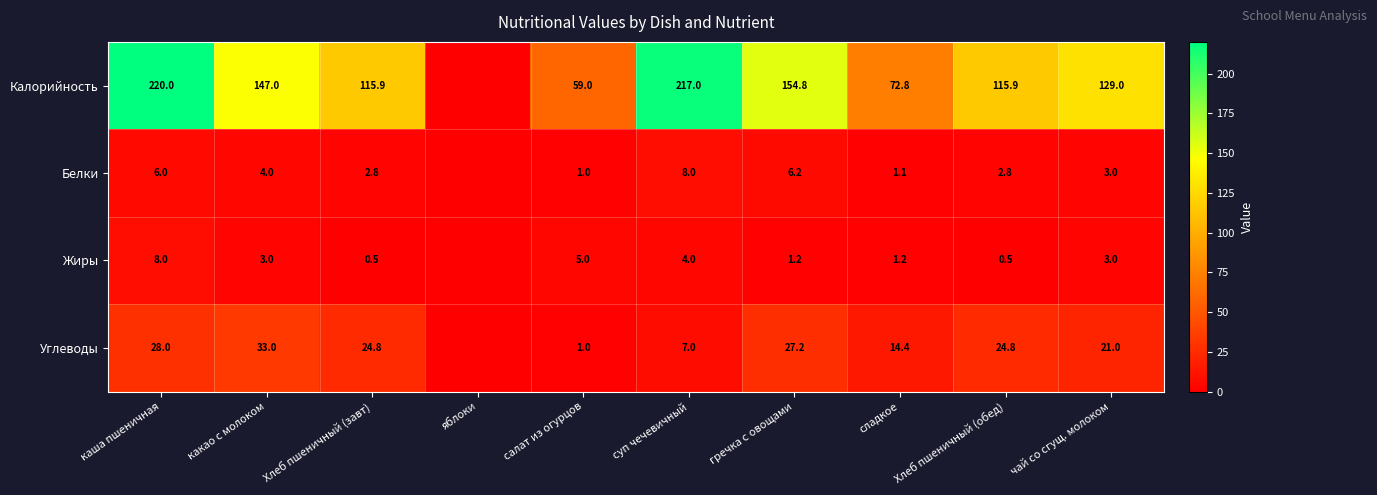

What is the sum of the Углеводы values at чай со сгущ. молоком and каша пшеничная?

49.0